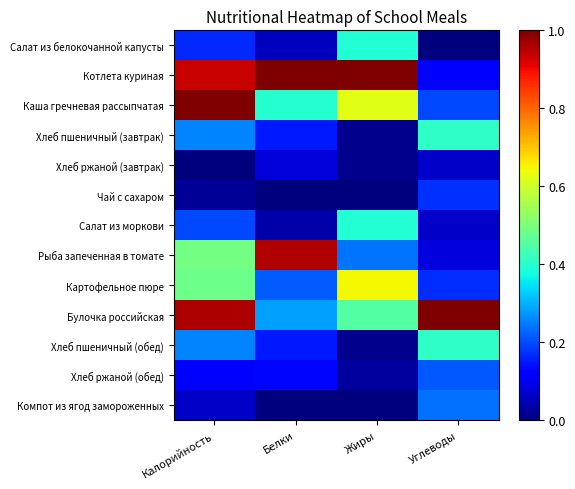

Which series changed the most between Калорийность and Жиры?

Булочка российская